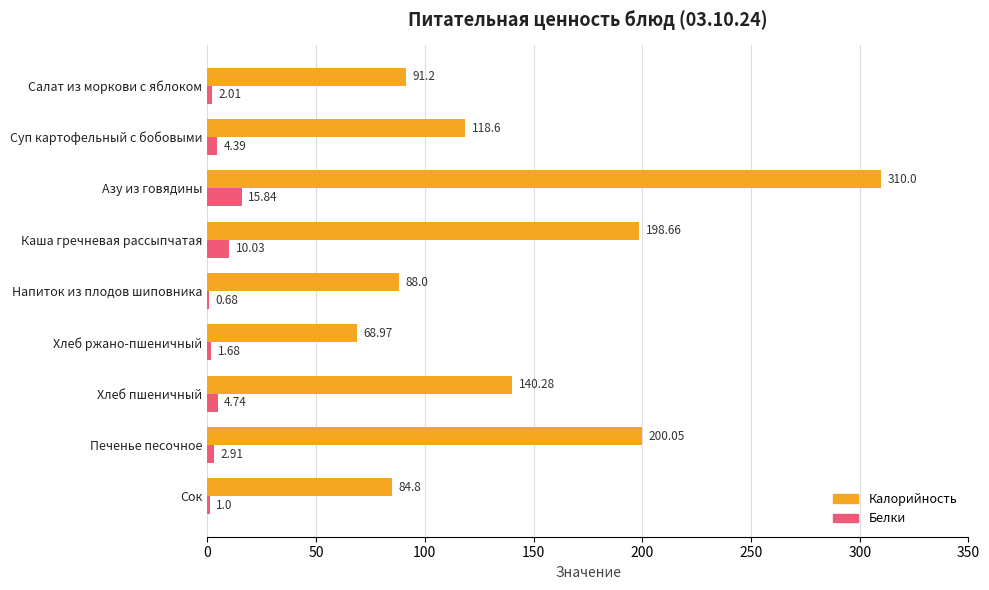

What is the sum of all Калорийность values?

1300.6